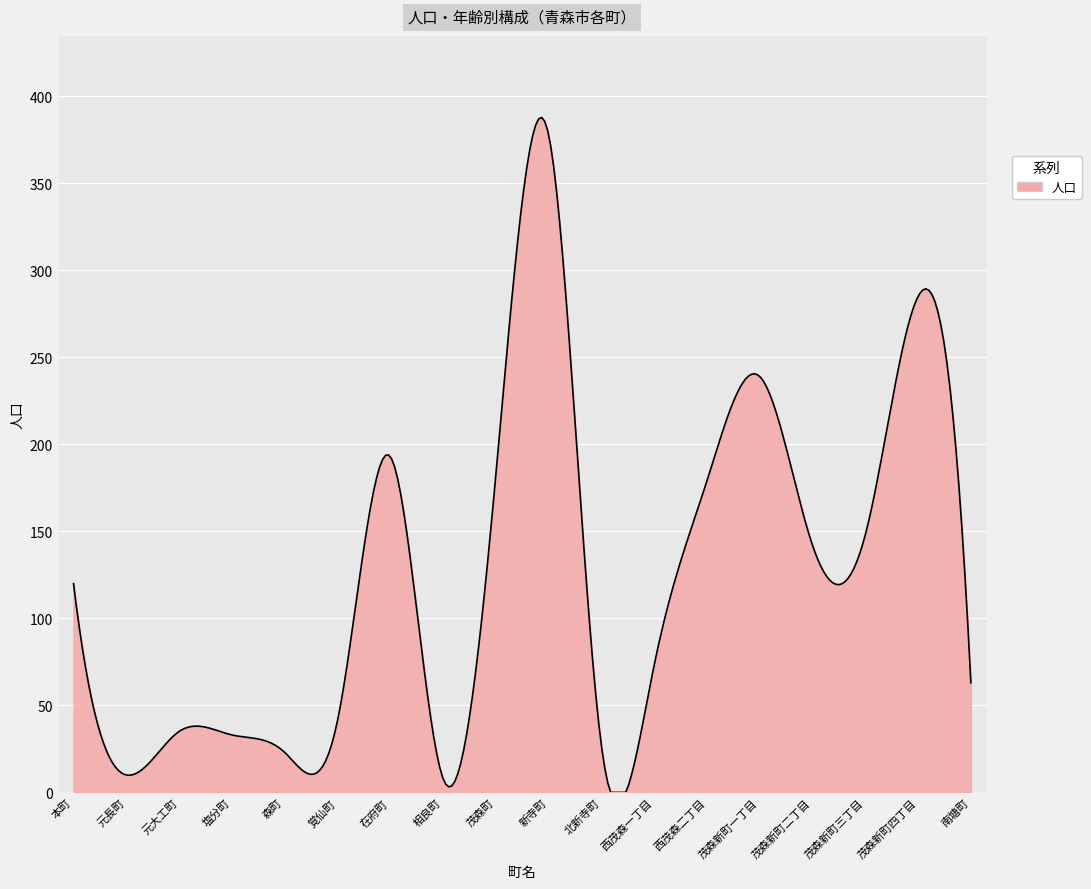

Does the chart have visible grid lines?

Yes